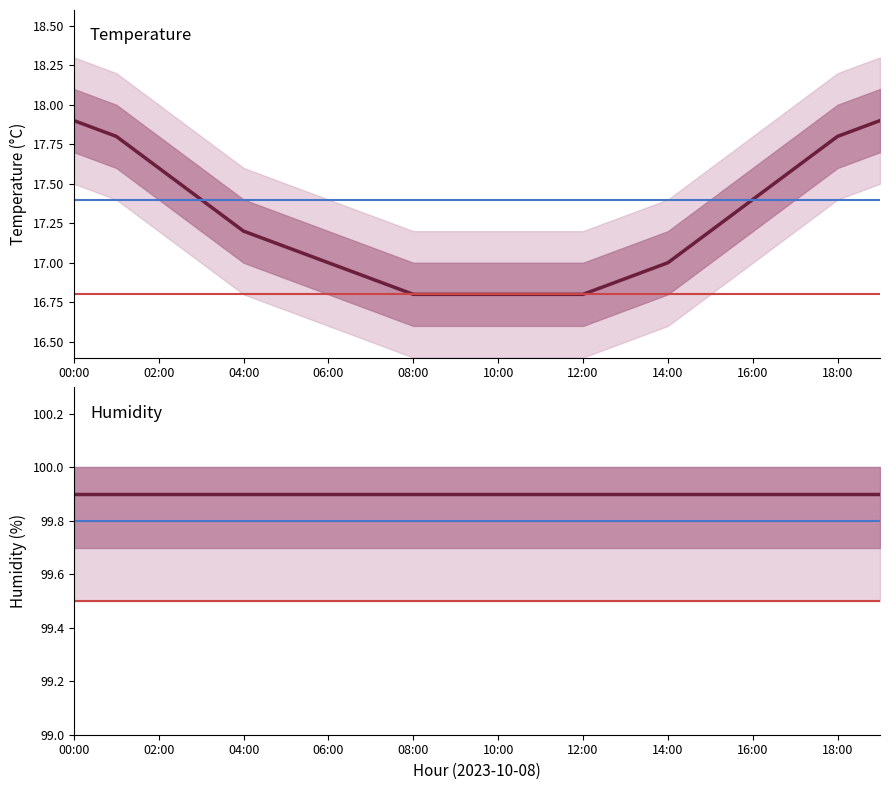

Is this an area chart (filled region under the line)?

No